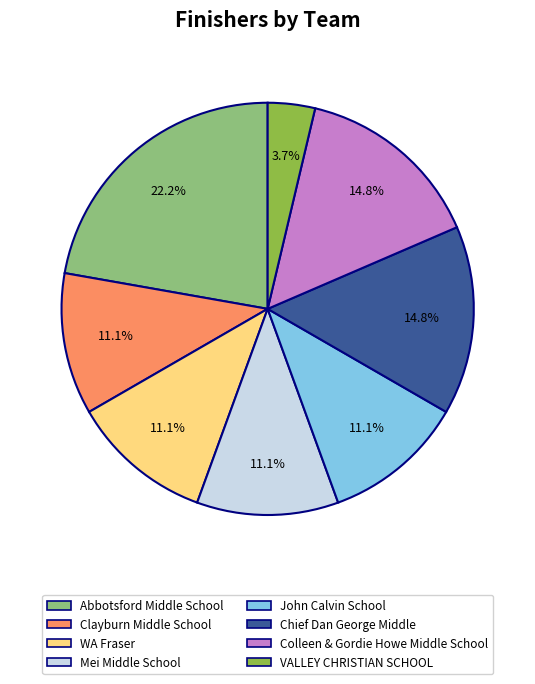

Is it true that Mei Middle School is 11% of the pie?

True